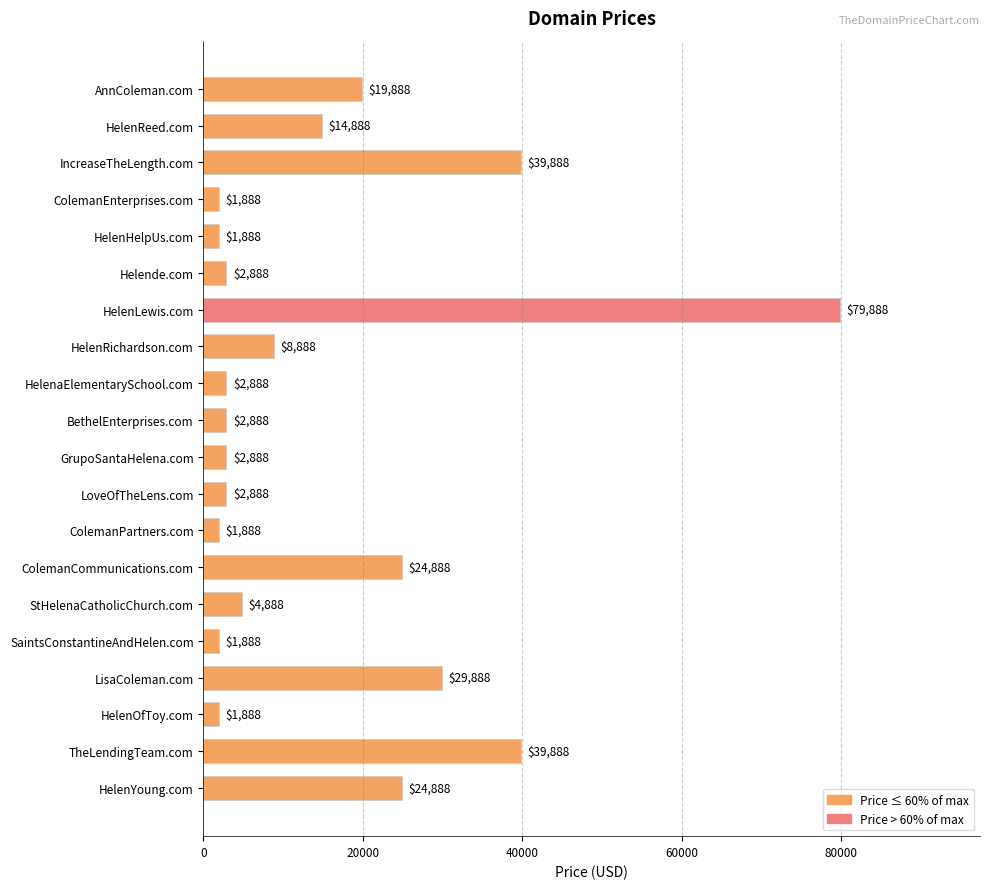

At which category does the chart reach its peak across all series?

HelenLewis.com